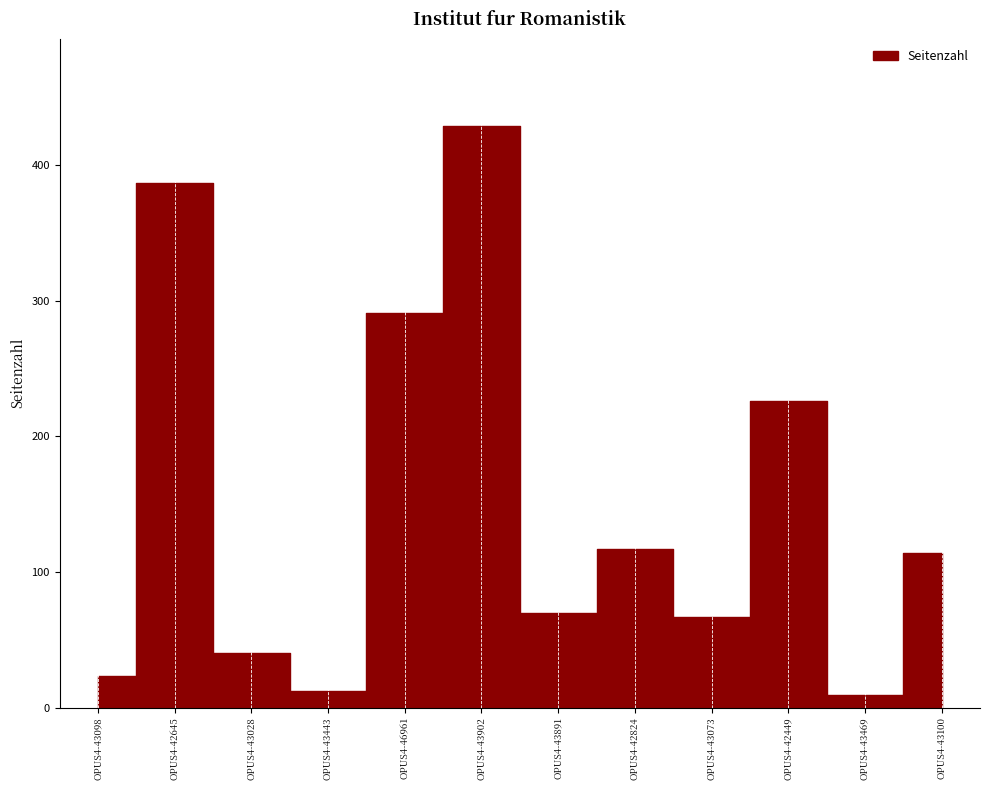

Approximately how many times larger is the value at OPUS4-43100 compared to OPUS4-42824?

1.0